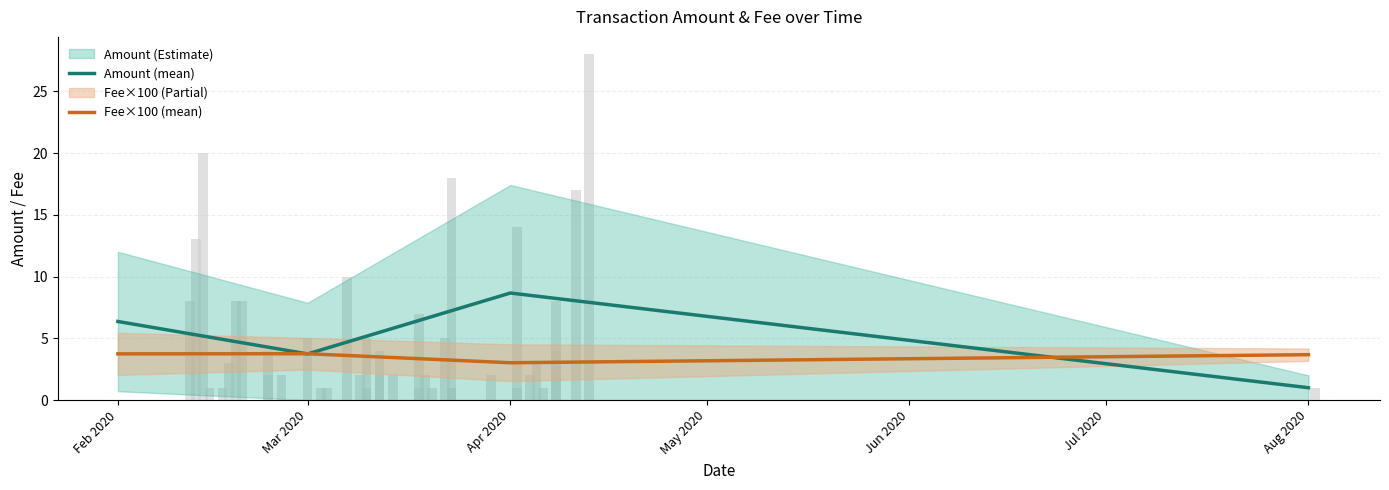

Which series has the widest spread of values?

Amount (mean)